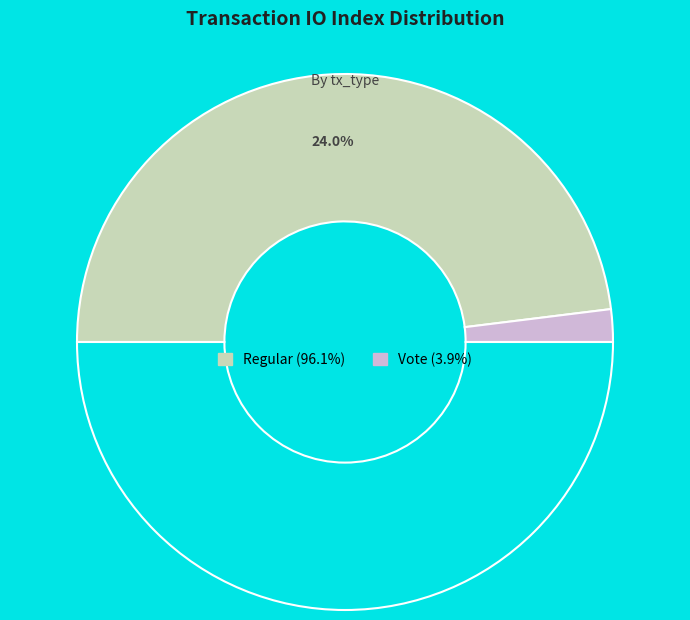

To the nearest percent, what percentage of the pie is Vote?

4%